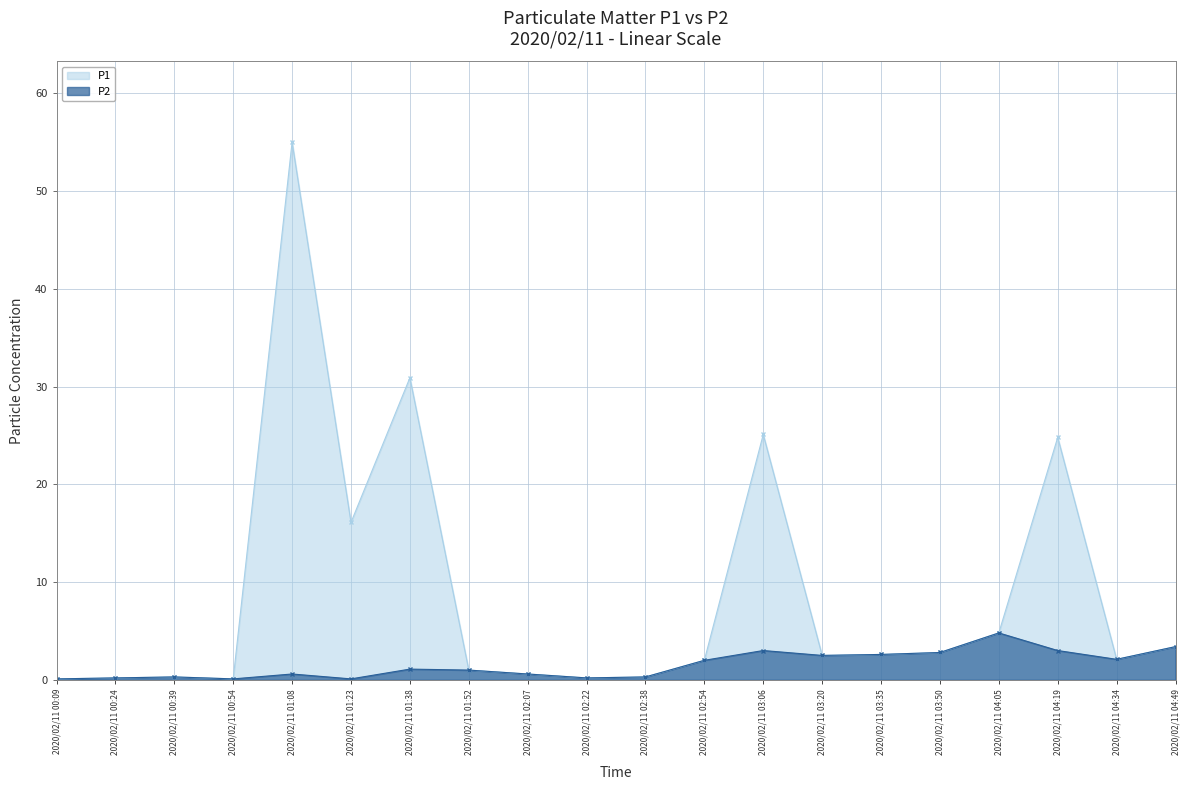

Between 2020/02/11 04:34 and 2020/02/11 01:08, which is larger?

2020/02/11 01:08